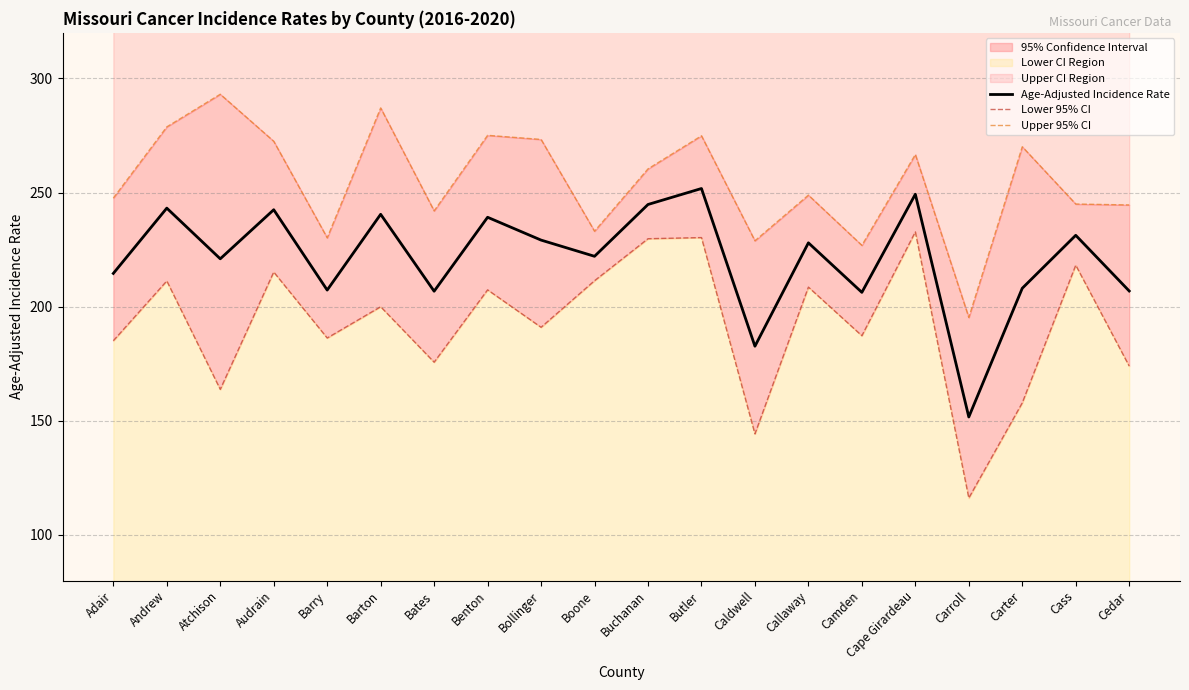

What is the difference between the second highest and minimum values in the Age-Adjusted Incidence Rate series?

97.6